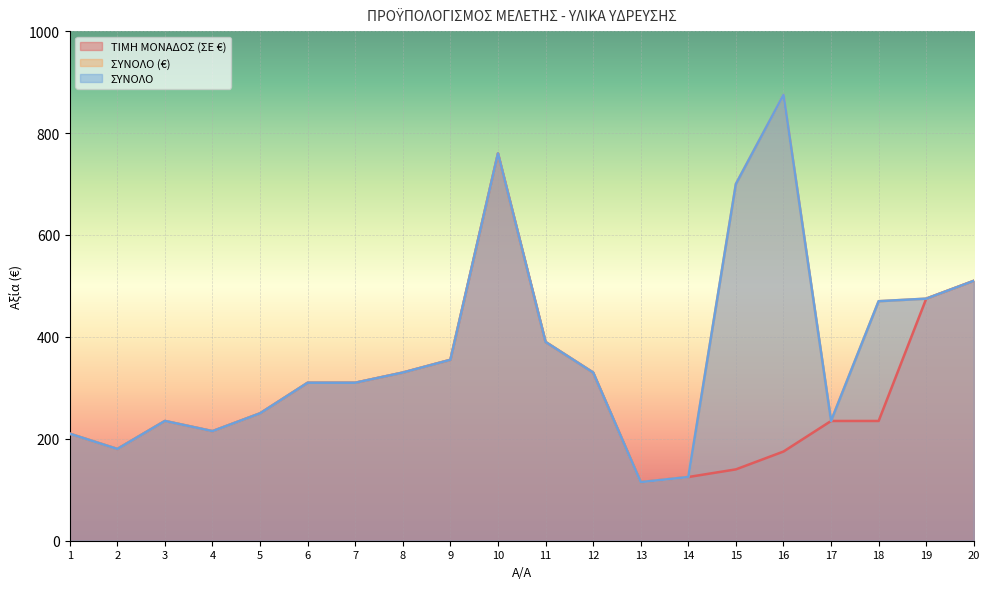

Which series has the largest range (max minus min)?

ΣΥΝΟΛΟ (€)